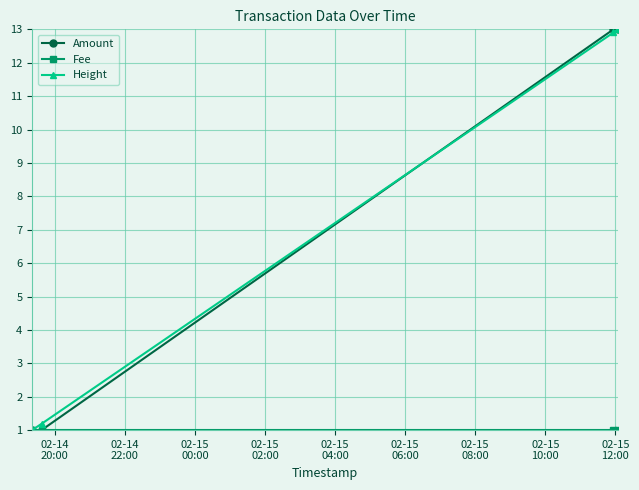

What is the value of the Height point at the 4th from the left?

13.0